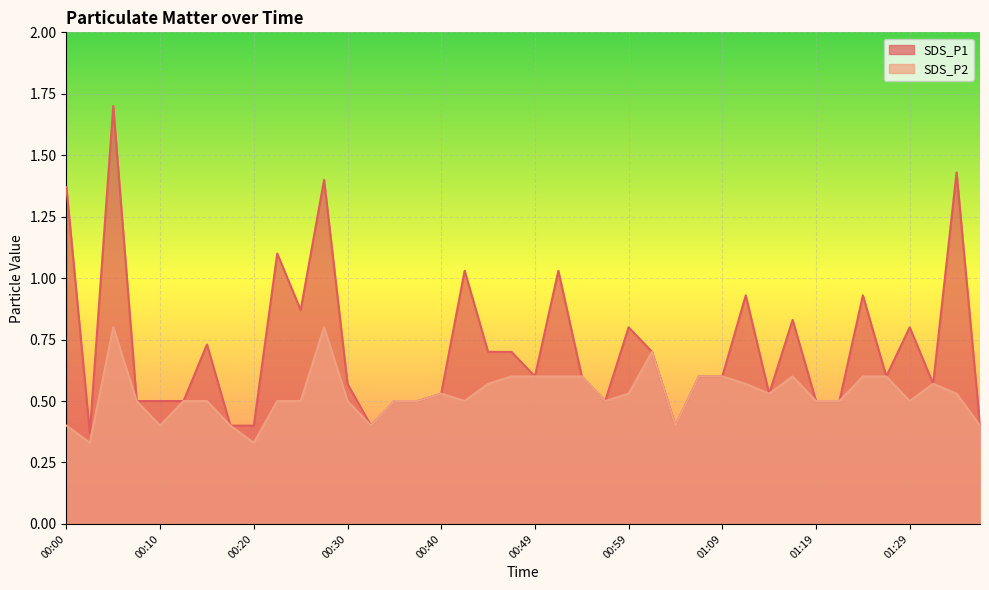

Which series has the widest spread of values?

SDS_P1